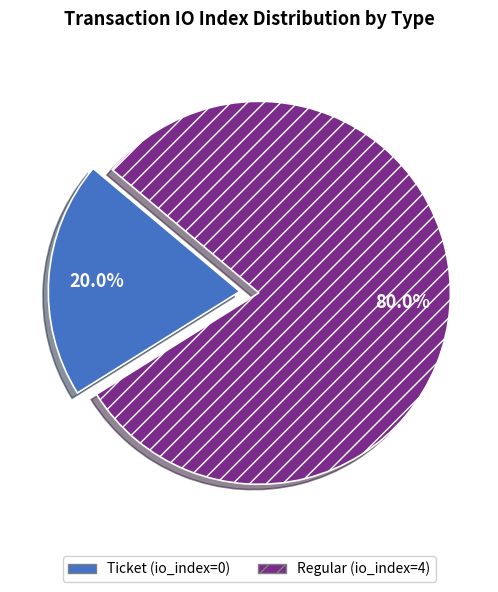

How many slices are in this pie chart?

2